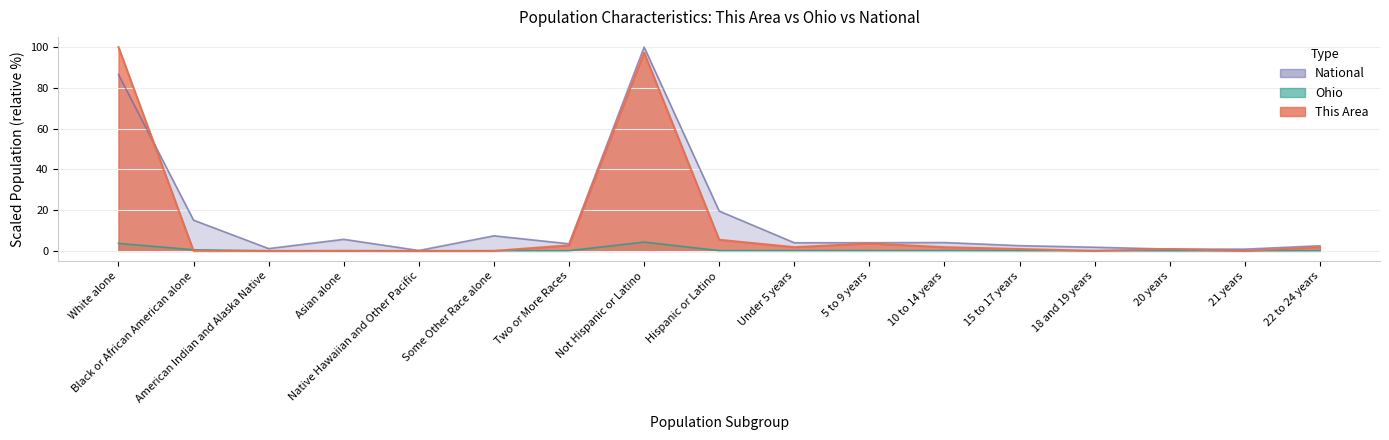

At which category is the sum across all series the highest?

Not Hispanic or Latino